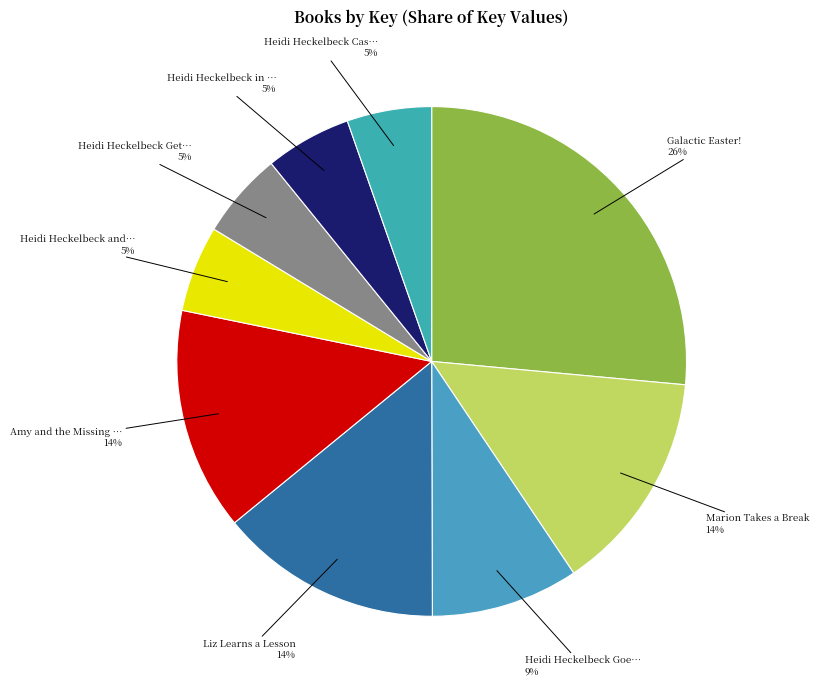

Rank the categories by value from lowest to highest.

Heidi Heckelbeck Casts a Spell, Heidi Heckelbeck in Disguise, Heidi Heckelbeck Gets Glasses, Heidi Heckelbeck and the Secret Admirer, Heidi Heckelbeck Goes to Camp!, Amy and the Missing Puppy, Liz Learns a Lesson, Marion Takes a Break, Galactic Easter!